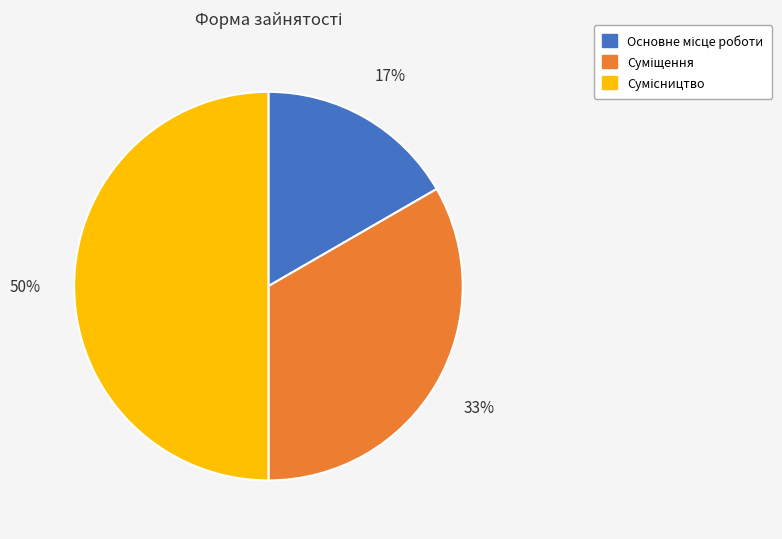

How many segments does this pie chart have?

3